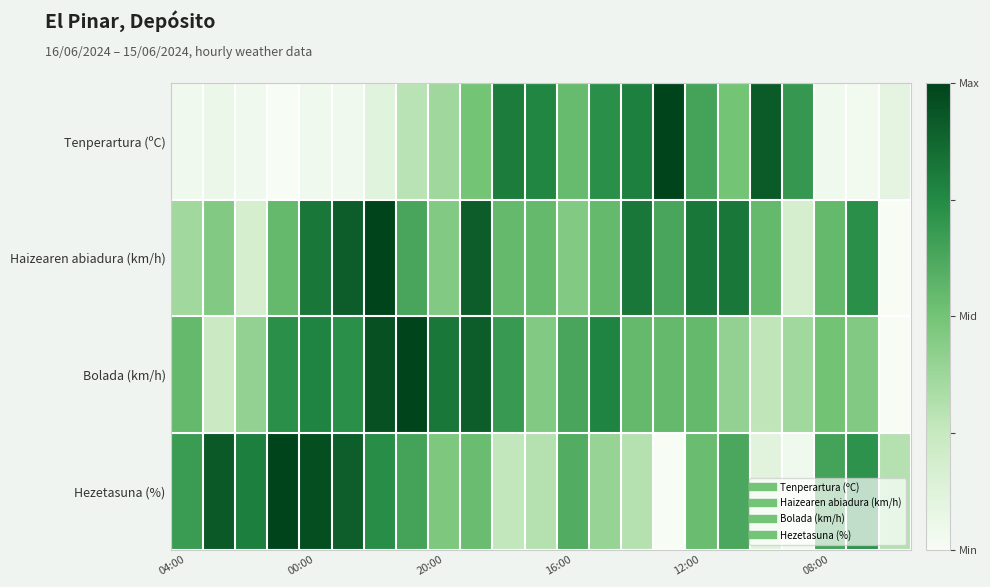

Which series has the largest range (max minus min)?

Tenperartura (ºC)